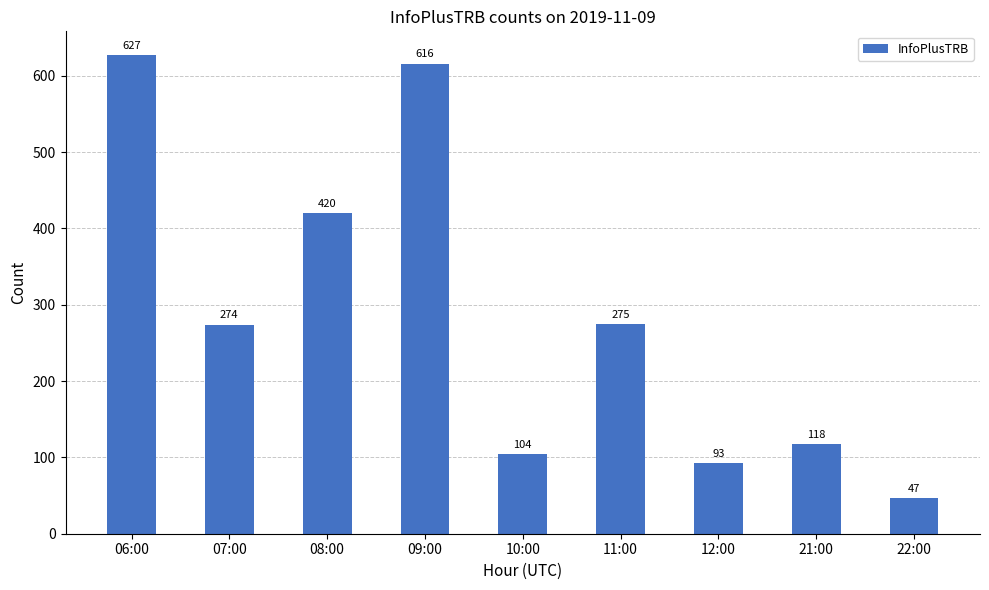

Reading left to right, list all the values displayed in this chart.

06:00=627	07:00=274	08:00=420	09:00=616	10:00=104	11:00=275	12:00=93	21:00=118	22:00=47